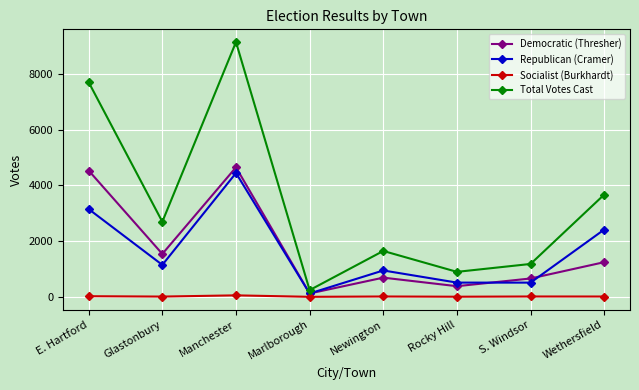

What are all the series names shown in the legend?

Democratic (Thresher), Republican (Cramer), Socialist (Burkhardt), Total Votes Cast